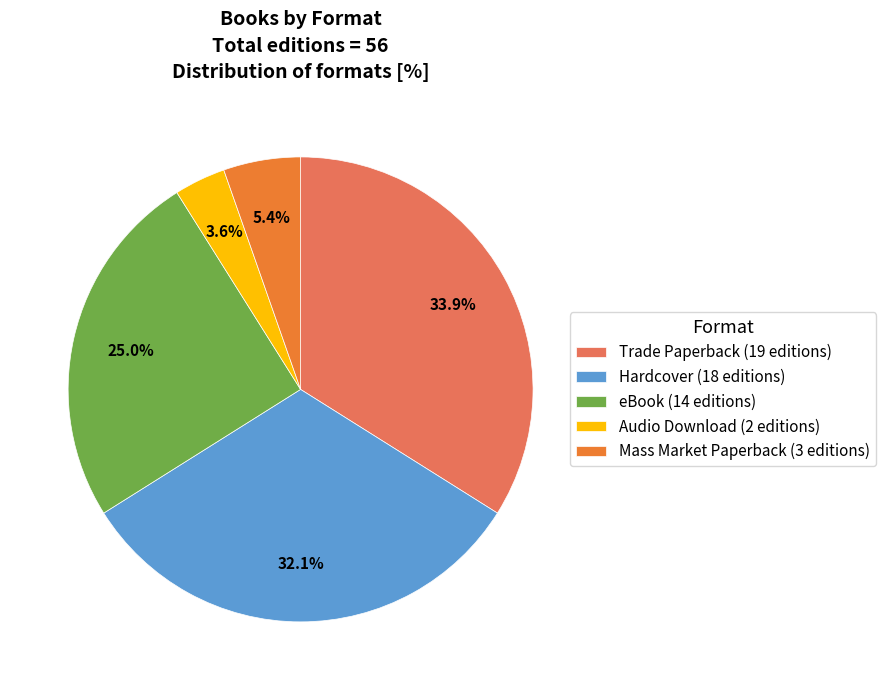

How many slices are in this pie chart?

5